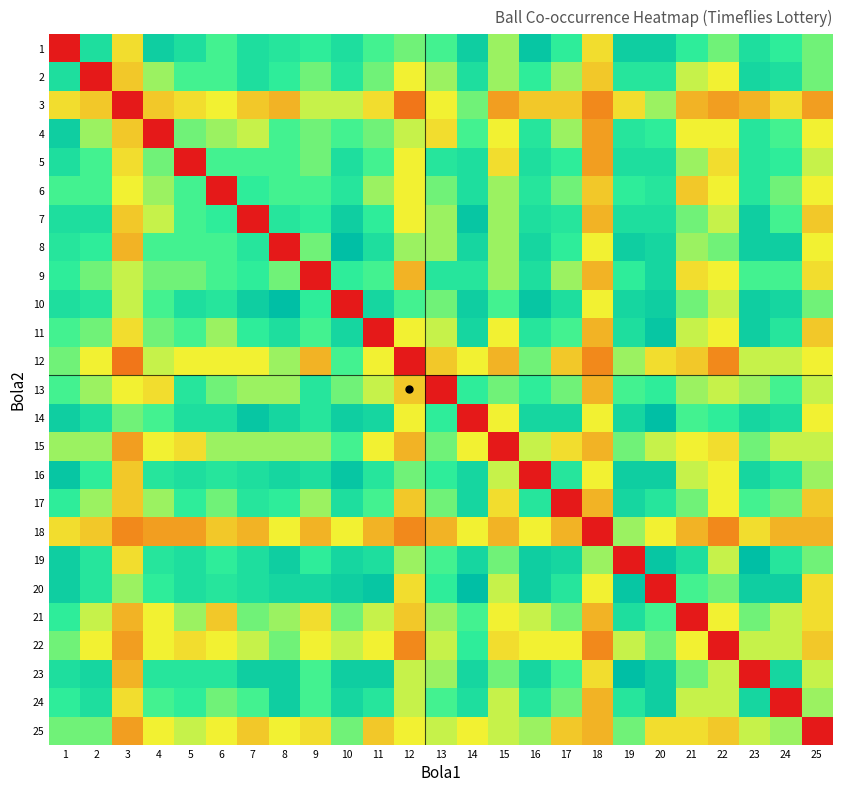

Which label corresponds to the largest value in the chart?

10